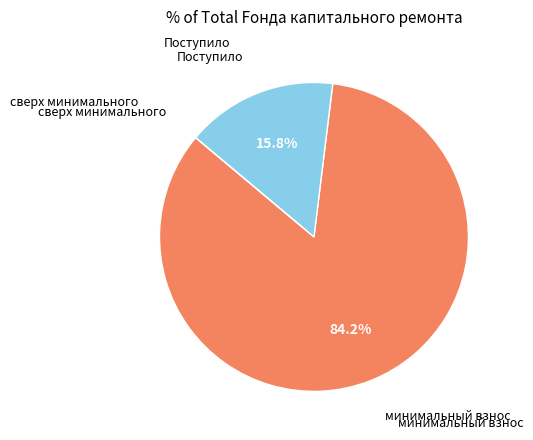

Does any single category account for the majority?

Yes